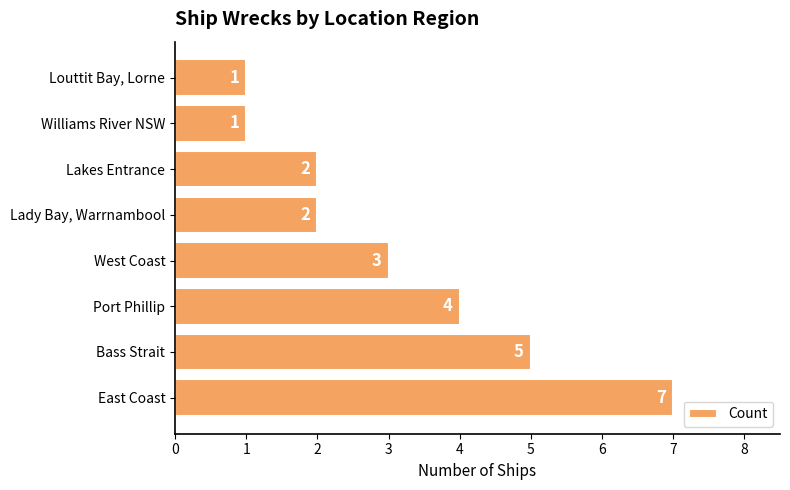

Count the number of categories in the chart.

8